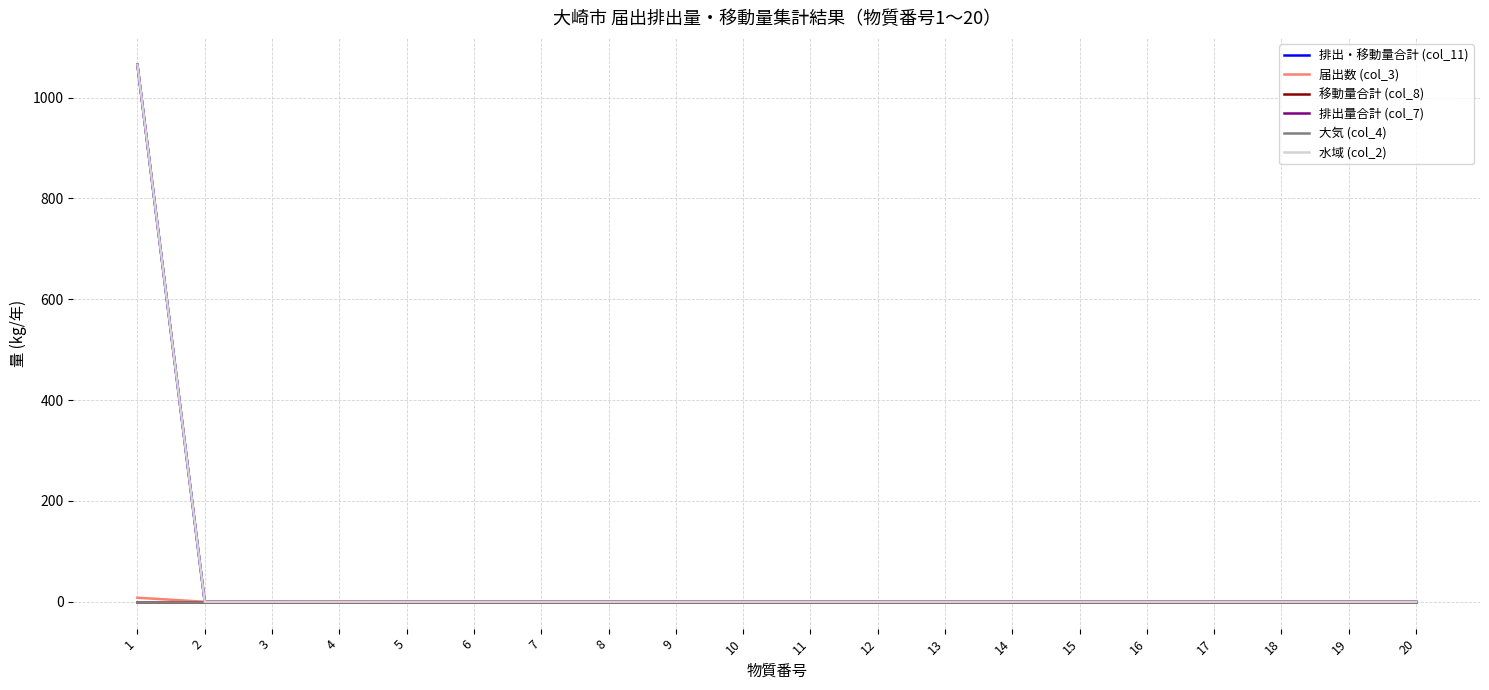

Does the chart display data point markers on the line(s)?

No